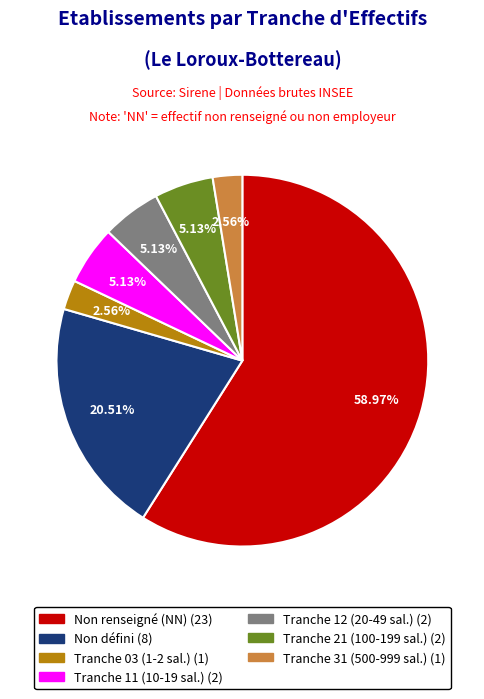

To the nearest percent, what is the average slice percentage?

14%